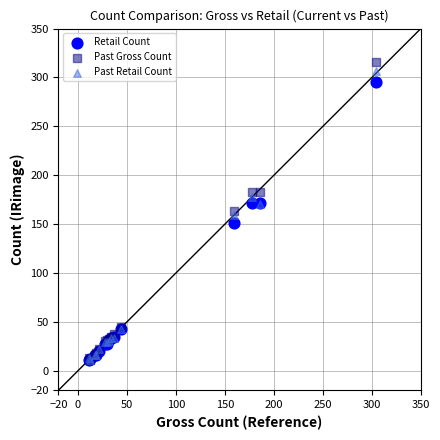

Which series has the largest Y range (max minus min)?

Past Gross Count